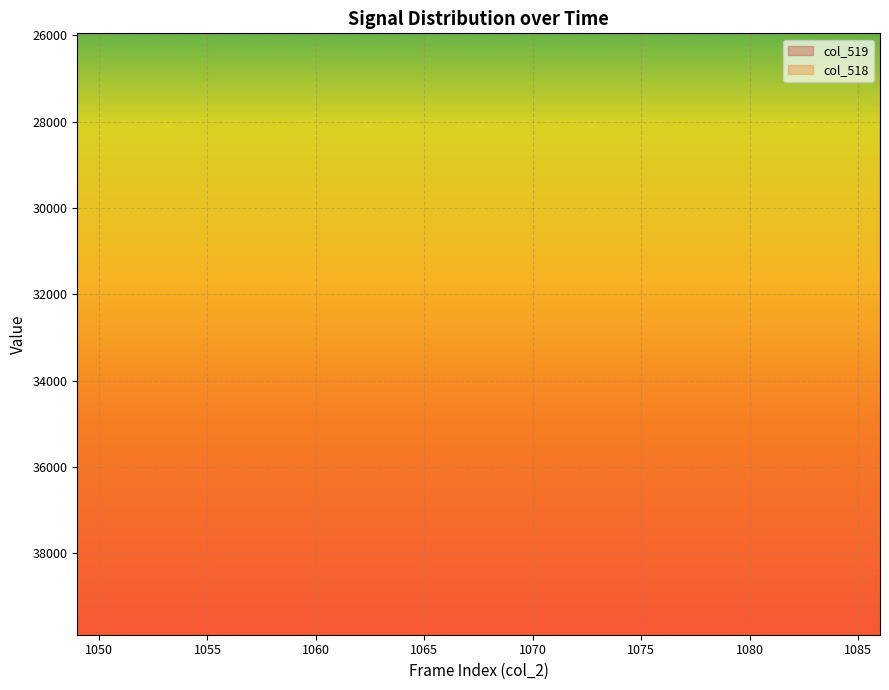

How many values in the col_519 series are below 25347?

19